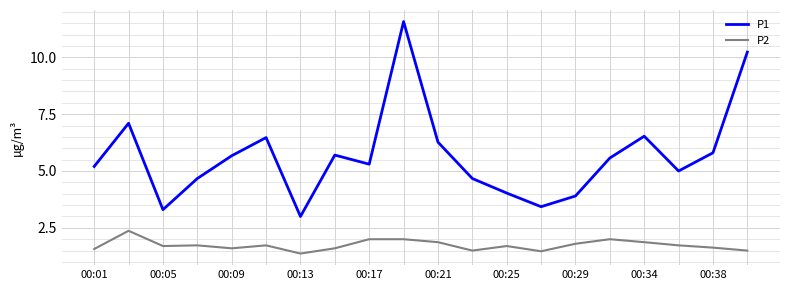

List the series in order of their peak value, highest first.

P1, P2